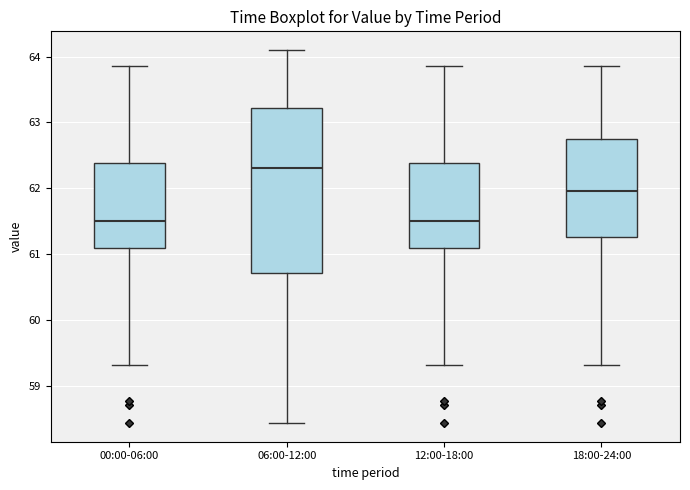

Reading left to right, read every box against the y-axis: the position of its median line, the range the box covers, and the ends of its whiskers. The values are not printed on the chart, so give them approximately, as read against the axis.

00:00-06:00: median 61.5, box 61.1 to 62.4, whiskers 59.3 to 63.9
06:00-12:00: median 62.3, box 60.7 to 63.2, whiskers 58.4 to 64.1
12:00-18:00: median 61.5, box 61.1 to 62.4, whiskers 59.3 to 63.9
18:00-24:00: median 62.0, box 61.3 to 62.7, whiskers 59.3 to 63.9